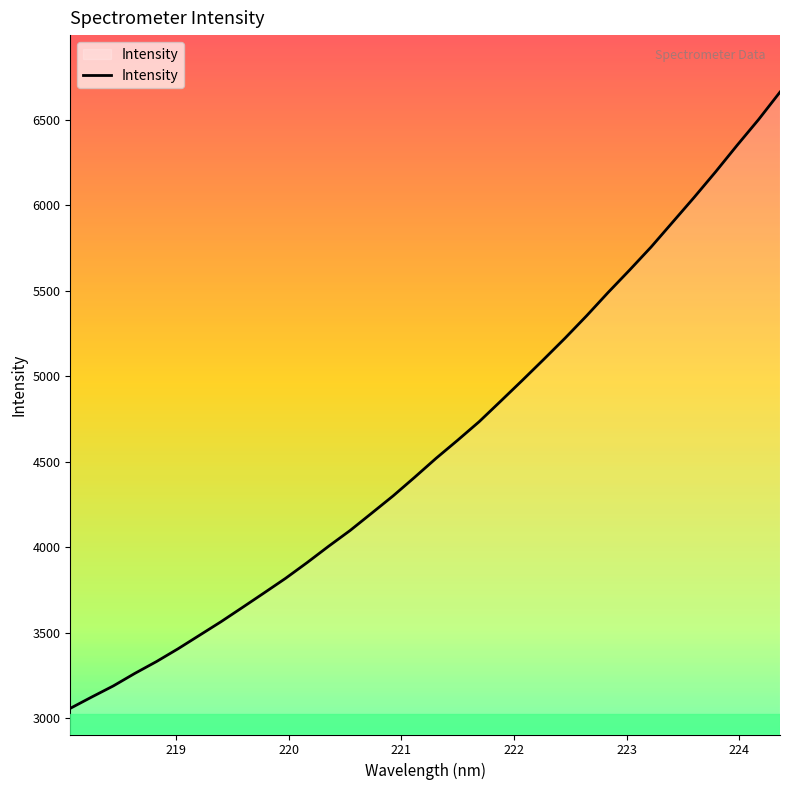

What is the smallest value displayed?

3058.7